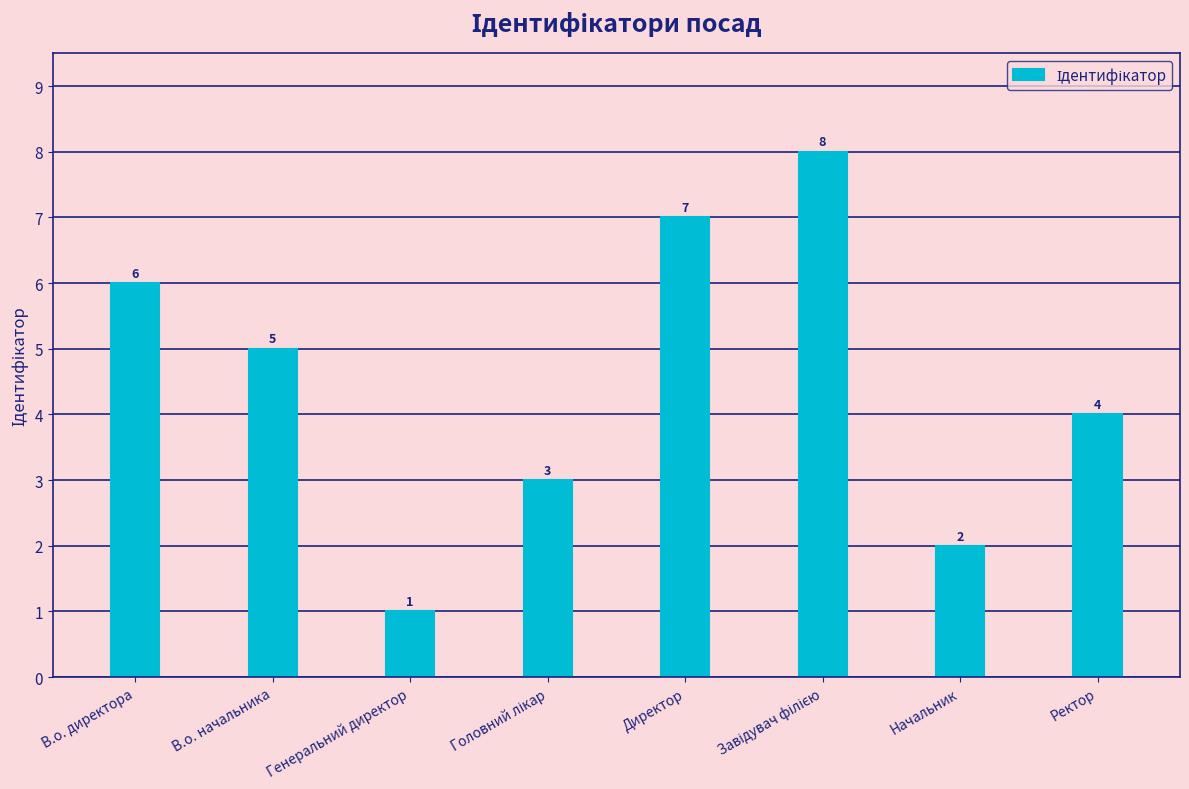

How many categories are shown in the chart?

8